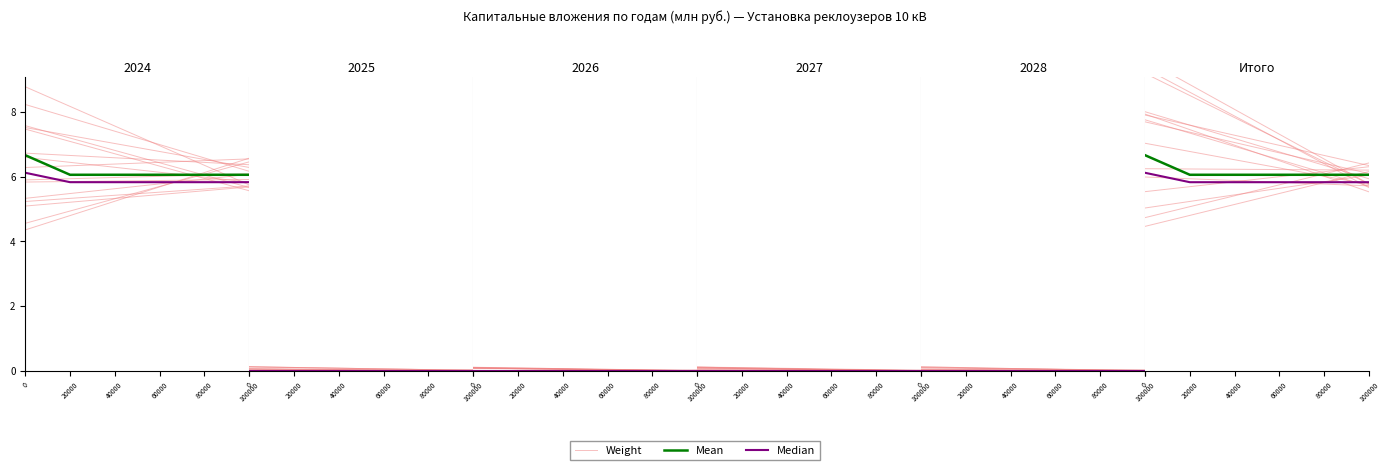

Which series ends up on top after the final intersection of Weight and Median?

Median